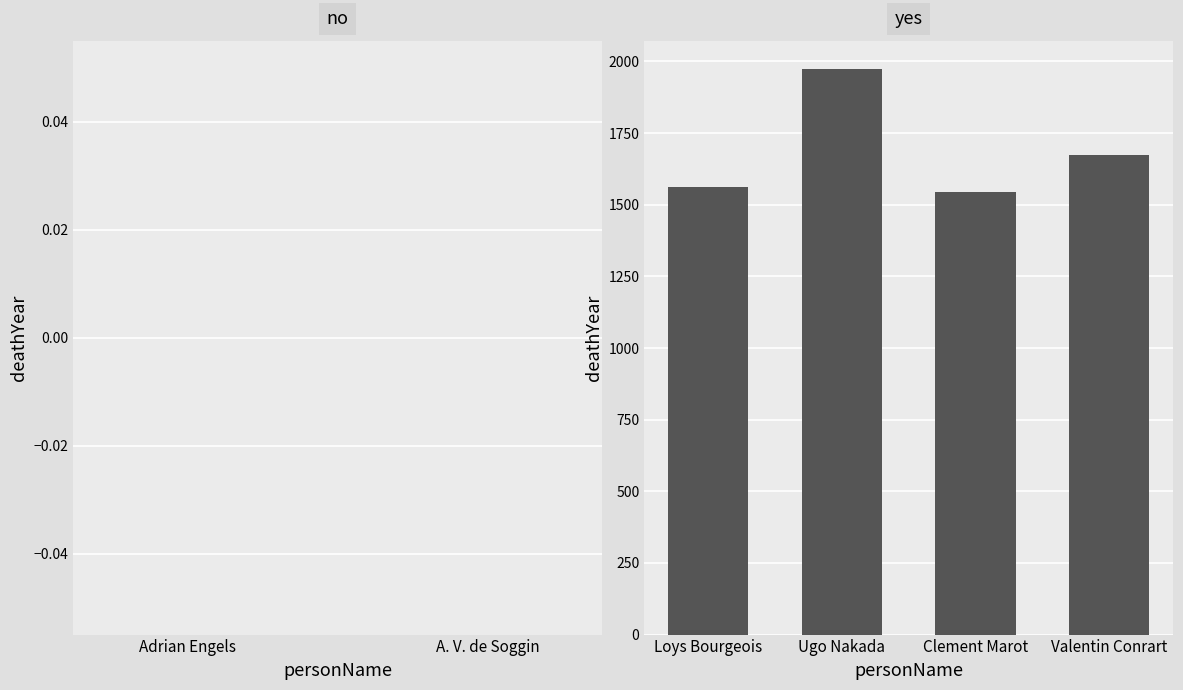

Rank the categories by value from lowest to highest.

Clement Marot, Loys Bourgeois, Valentin Conrart, Ugo Nakada